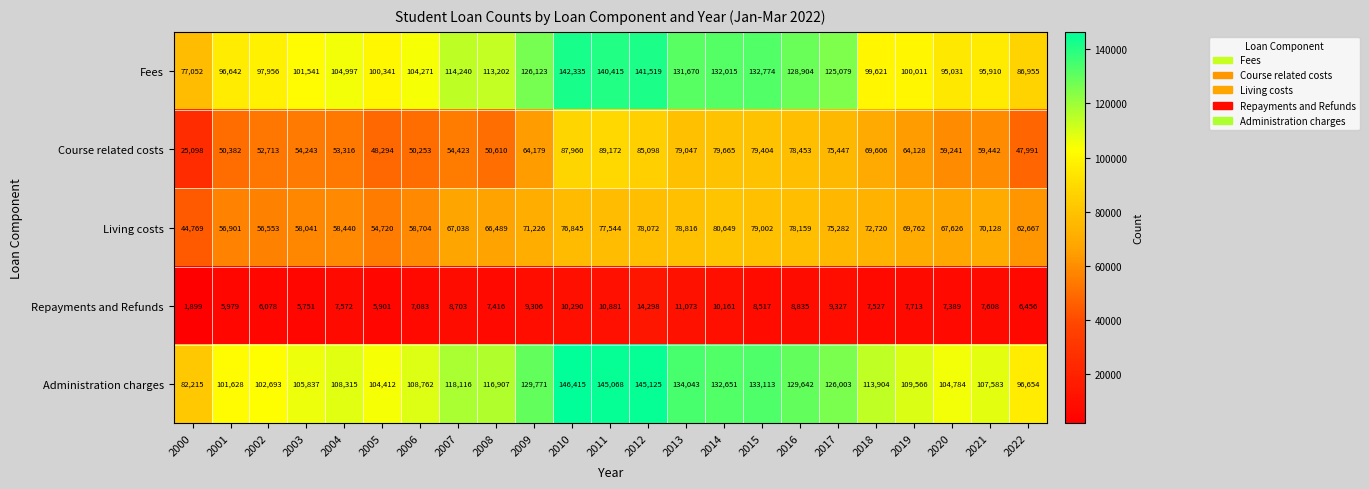

At which category does the chart reach its peak across all series?

2010